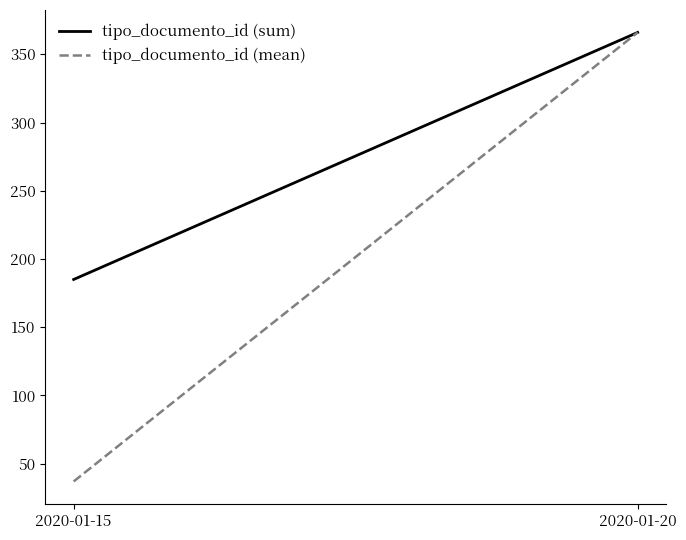

How many lines are shown in the chart?

2